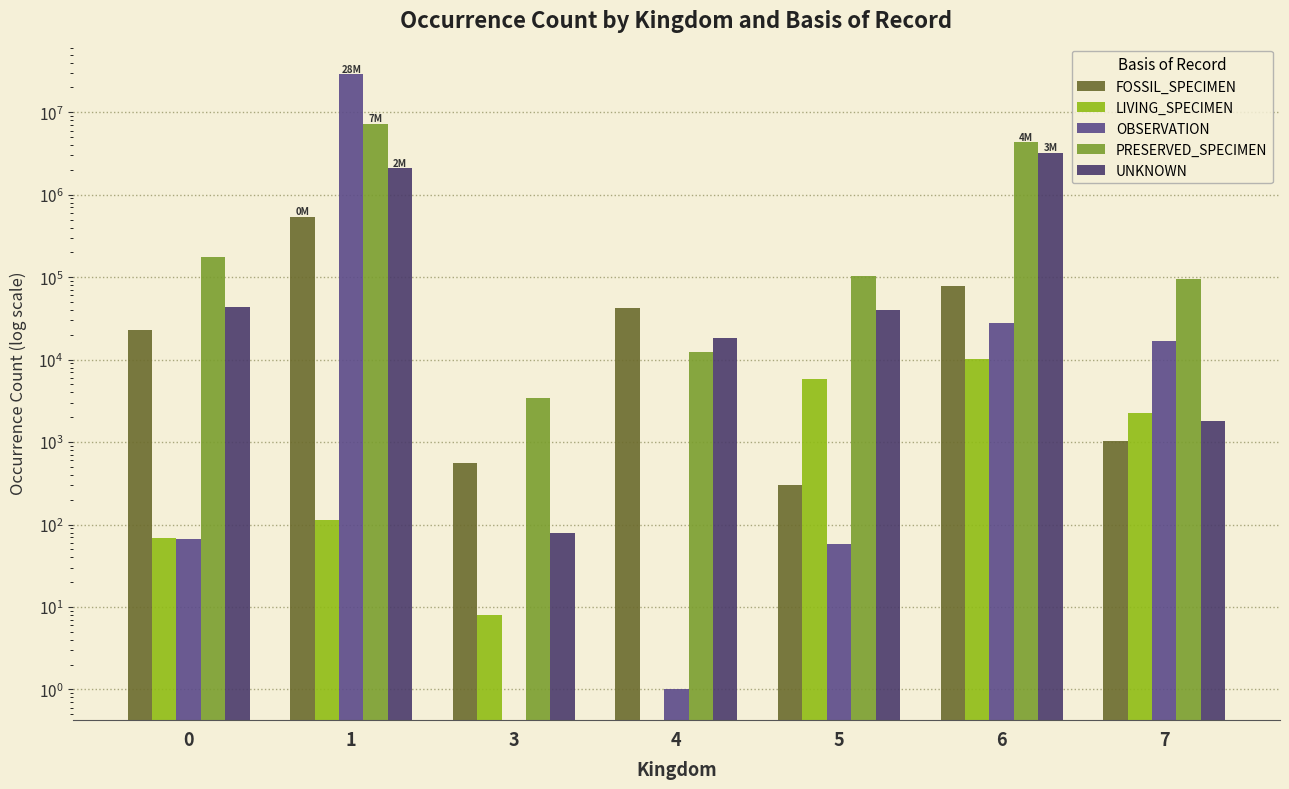

List the series in order of their peak value, lowest first.

LIVING_SPECIMEN, FOSSIL_SPECIMEN, UNKNOWN, PRESERVED_SPECIMEN, OBSERVATION